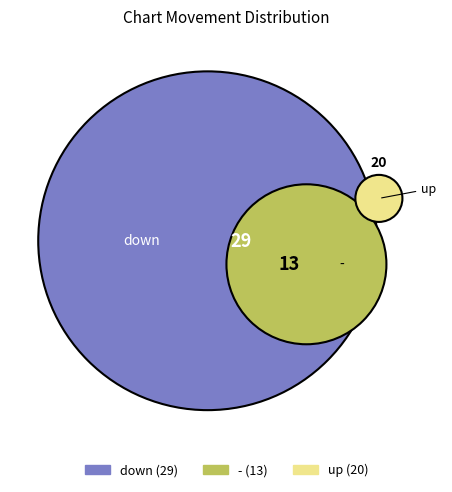

Count the number of slices in the pie.

3